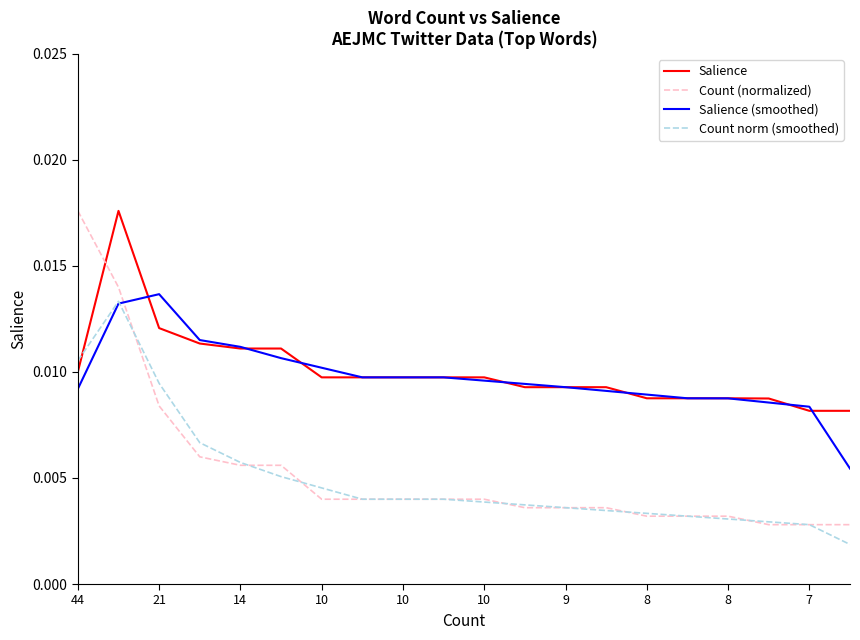

True or false: Salience and Count norm (smoothed) intersect in this chart.

True